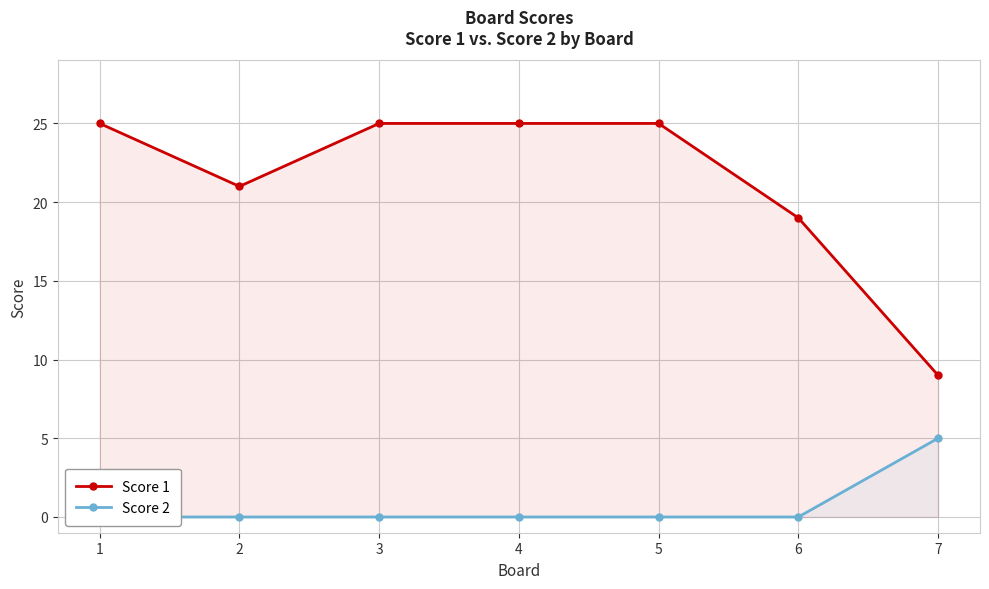

Which series has the widest spread of values?

Score 1